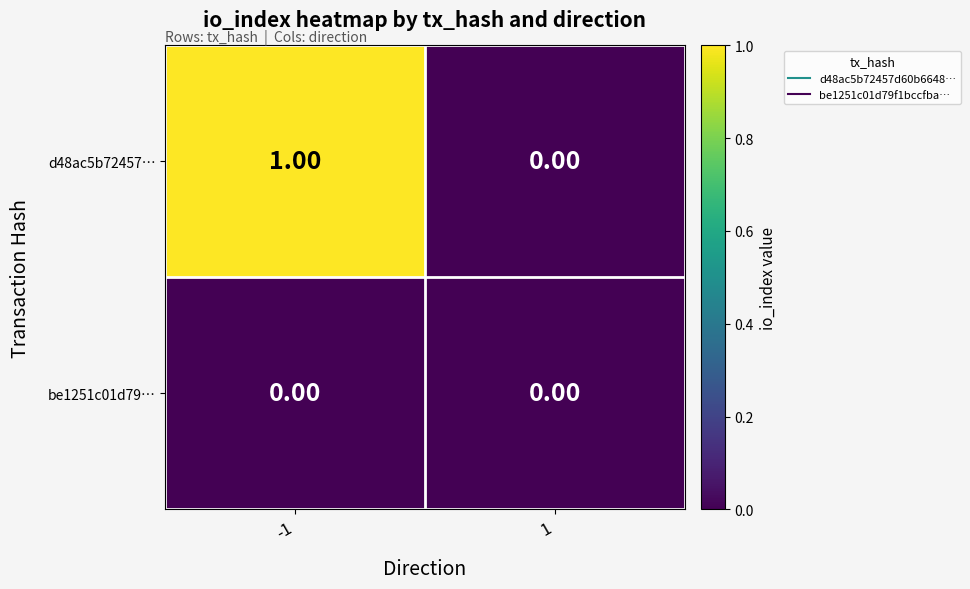

How many distinct data groups are displayed?

2